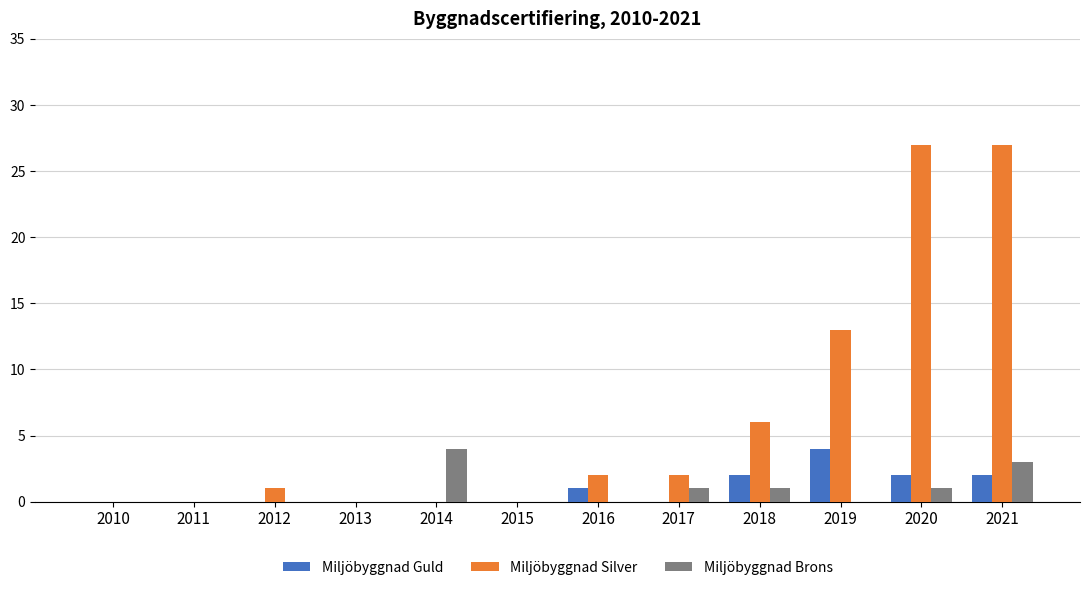

What is the greatest value displayed?

27